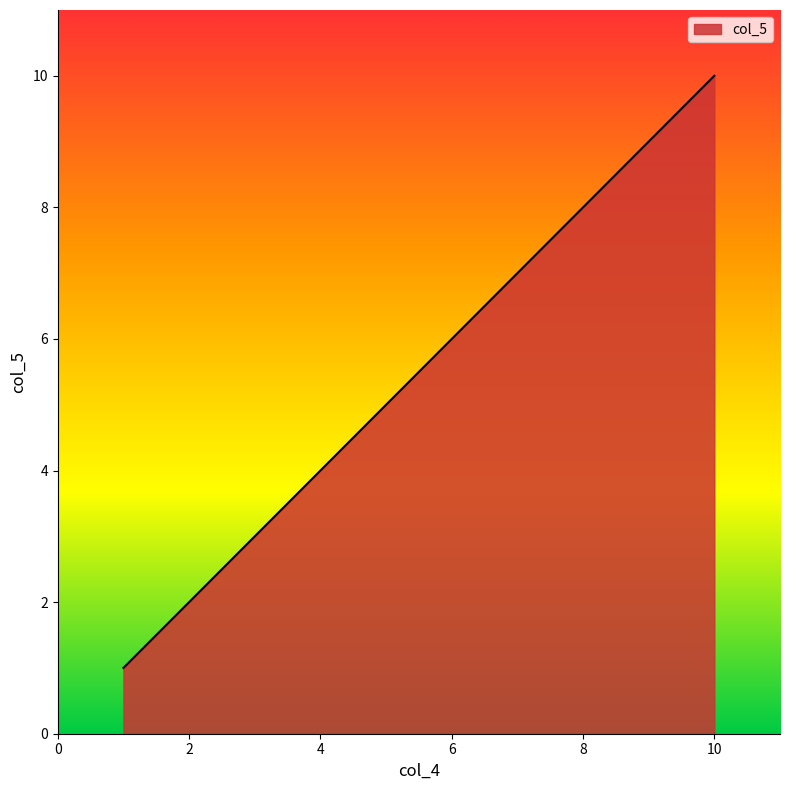

What is the difference between the maximum and minimum values?

9